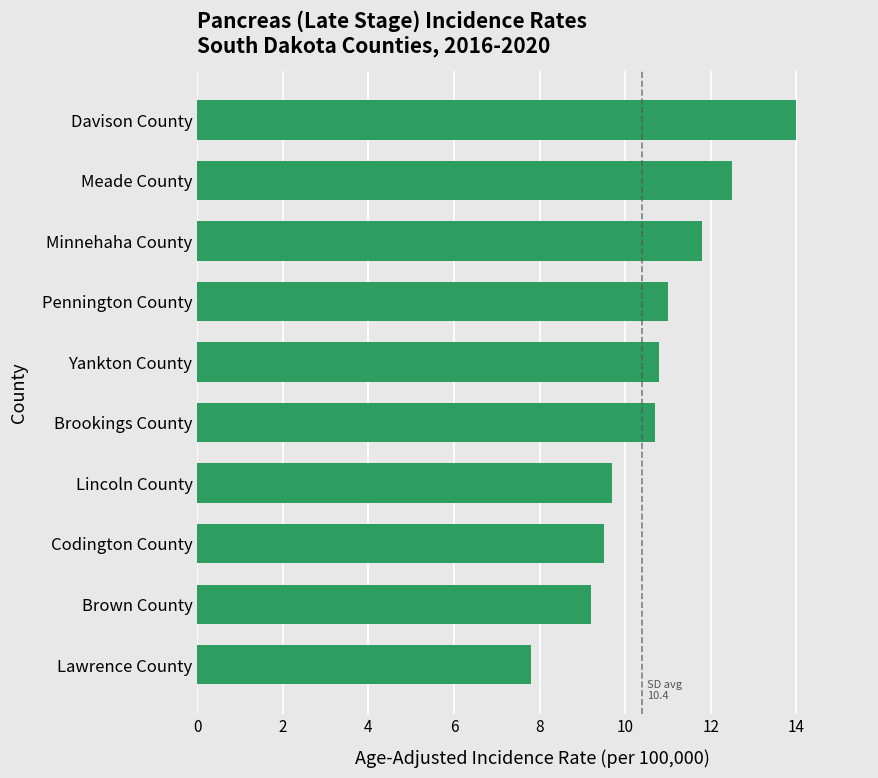

Is it true that the value at Codington County is 4.7?

False